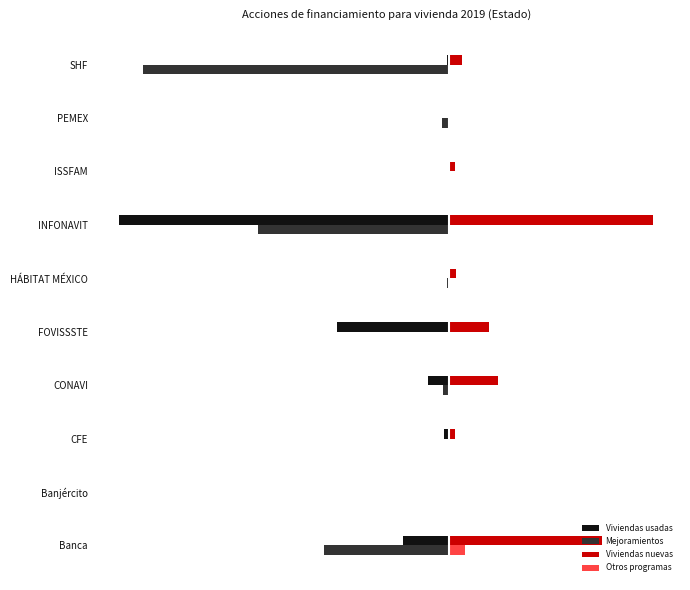

Reading right to left, transcribe all the data shown in this chart.

Viviendas usadas: -43	0	0	-7919	0	-2701	-504	-124	-35	-1112
Mejoramientos: -7351	-182	-1	-4597	-63	-2	-148	-40	0	-3016
Viviendas nuevas: 304	0	135	4901	168	963	1175	136	27	3673
Otros programas: 0	0	23	10	0	3	0	14	0	385